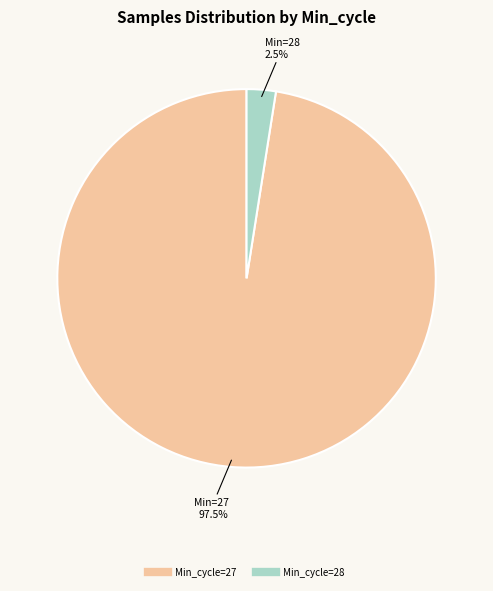

Is there any slice that represents more than half of the pie?

Yes